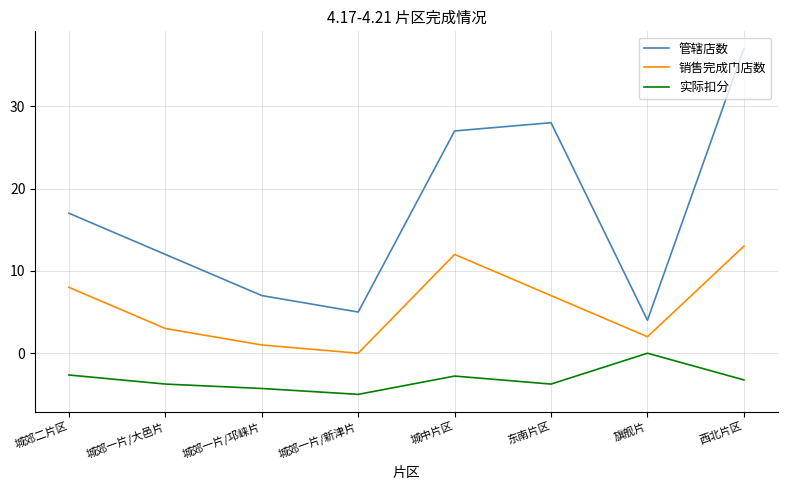

The value of 管辖店数 at 城郊二片区 is 23.8. True or false?

False